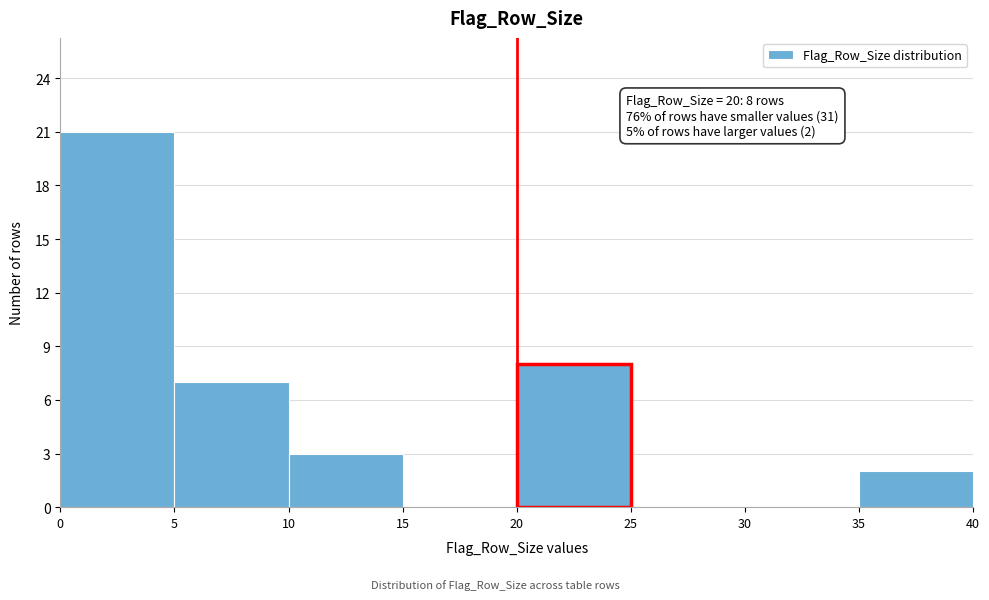

Over which range of the x-axis is the bar tallest?

0 to 5